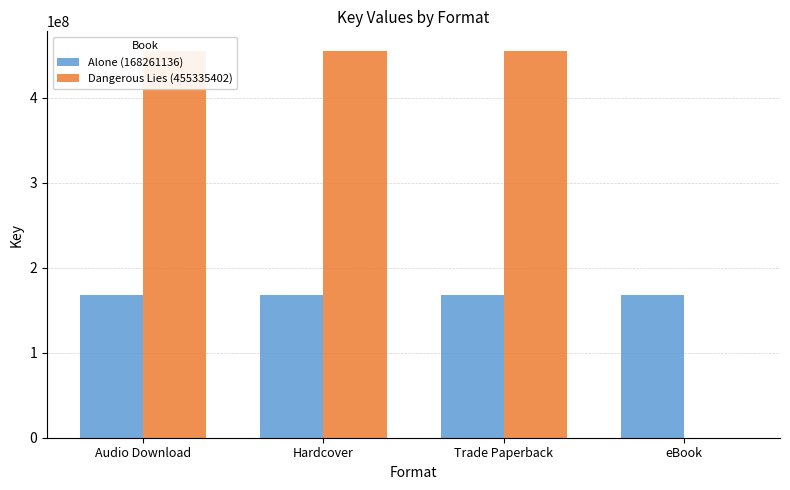

How many groups of bars are there?

4